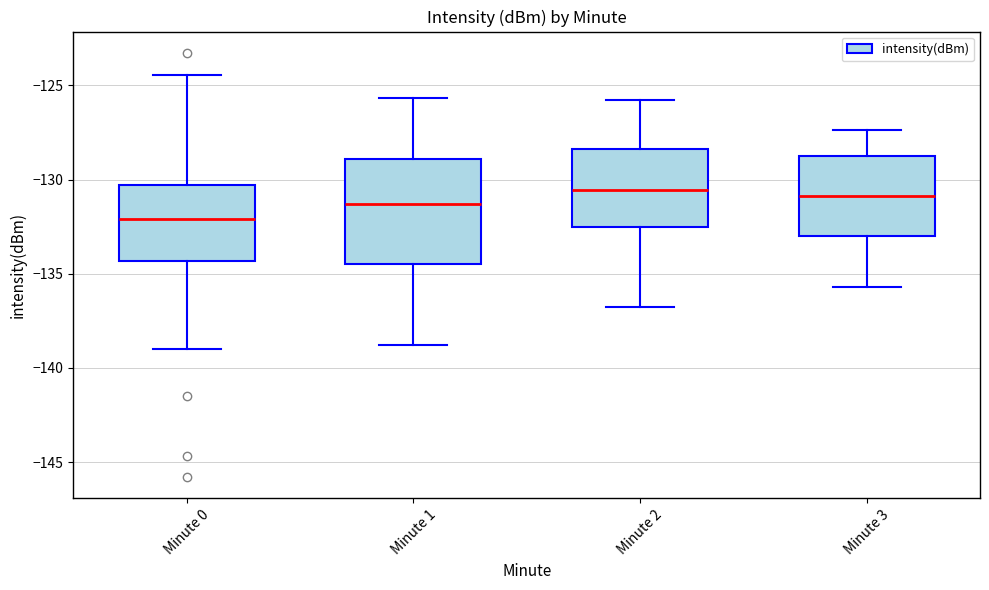

Reading left to right, read every box against the y-axis: the position of its median line, the range the box covers, and the ends of its whiskers. The values are not printed on the chart, so give them approximately, as read against the axis.

Minute 0: median -132.0, box -134.5 to -130.5, whiskers -139.0 to -124.5
Minute 1: median -131.5, box -134.5 to -129.0, whiskers -139.0 to -125.5
Minute 2: median -130.5, box -132.5 to -128.5, whiskers -137.0 to -126.0
Minute 3: median -131.0, box -133.0 to -128.5, whiskers -135.5 to -127.5